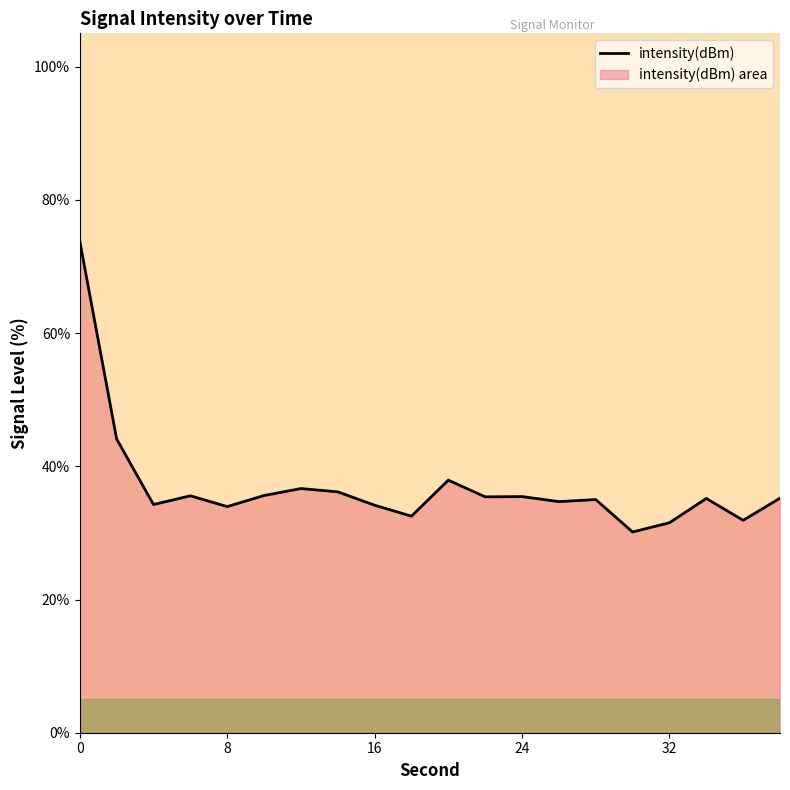

Does the chart have visible grid lines?

No